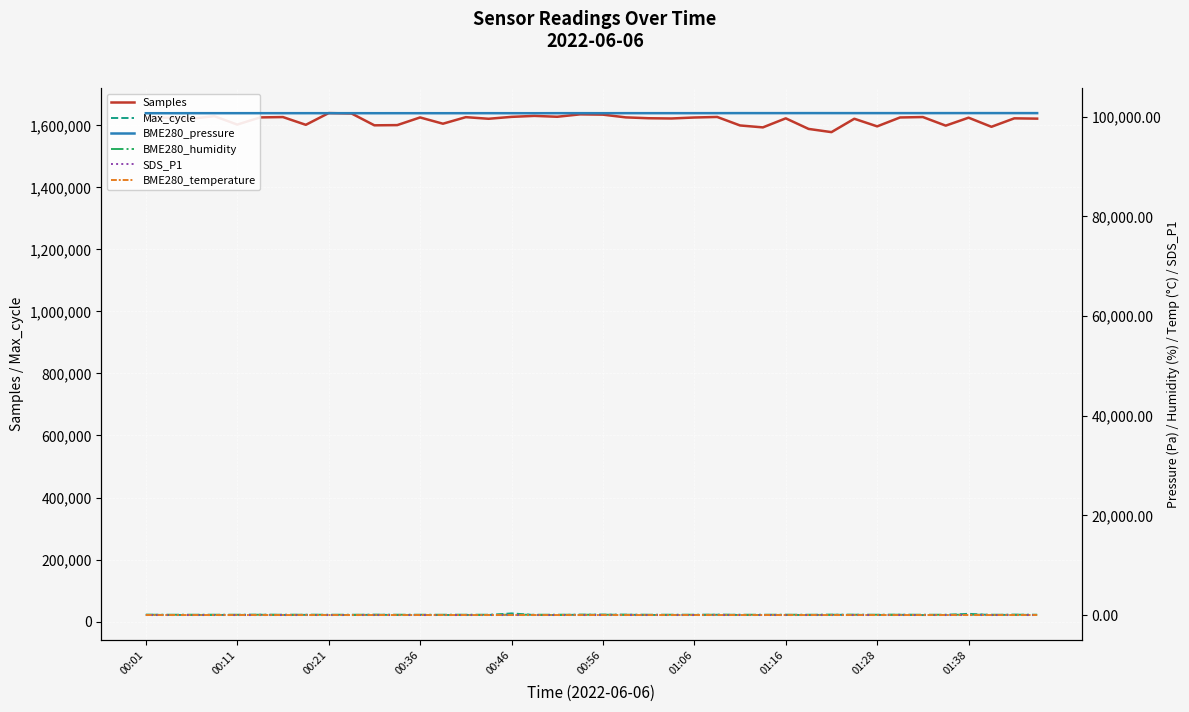

True or false: BME280_pressure has a value of 162427.9 at 29.

False